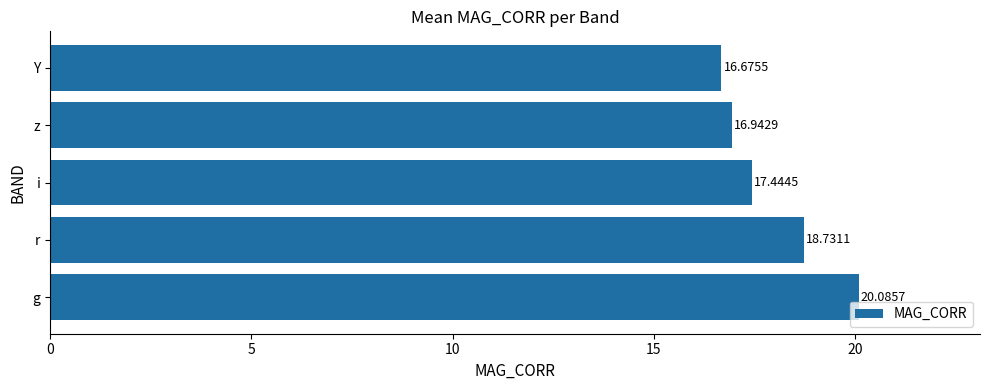

Where is the data nearest to the value 18?

i